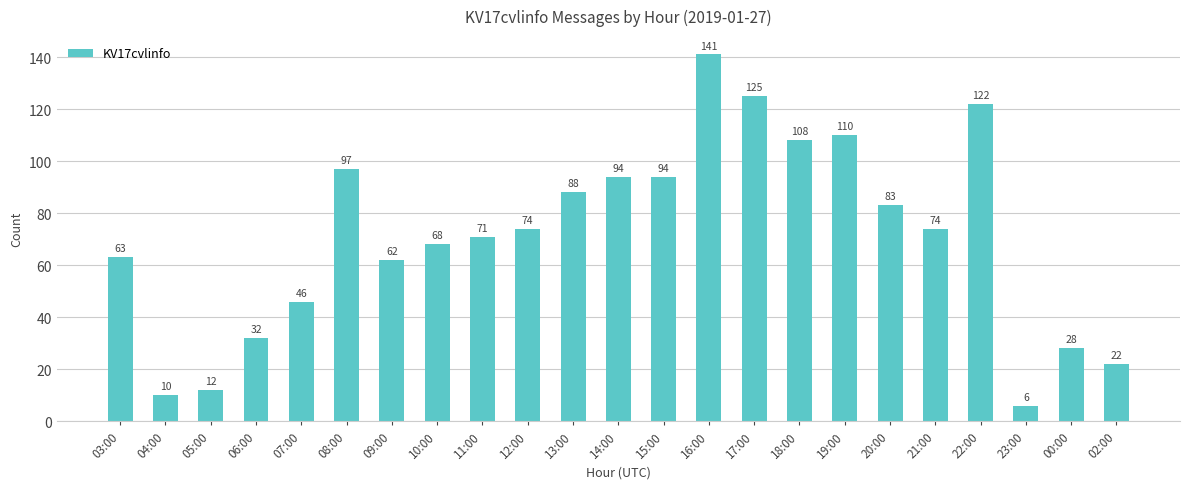

Where does the data first go above 74?

08:00